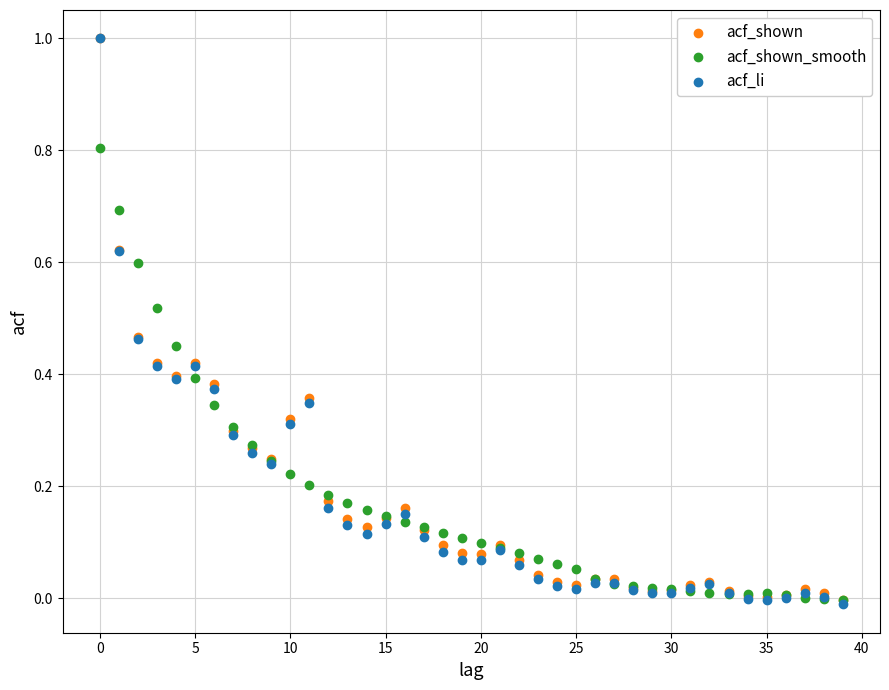

What are all the series names shown in the legend?

acf_shown, acf_shown_smooth, acf_li